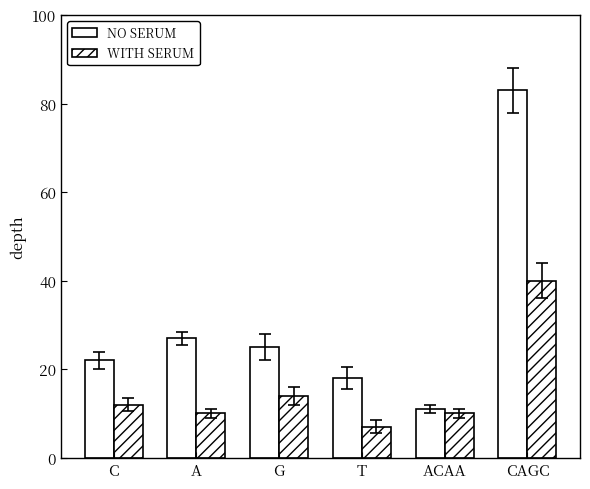

What is the minimum value shown in the chart?

7